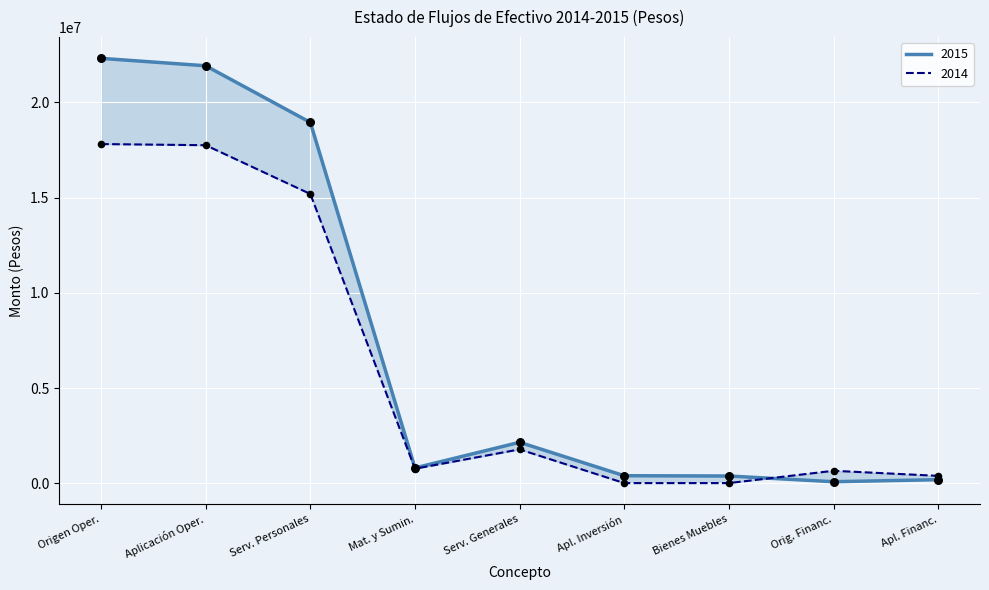

At which category is the sum across all series the highest?

Origen Operación